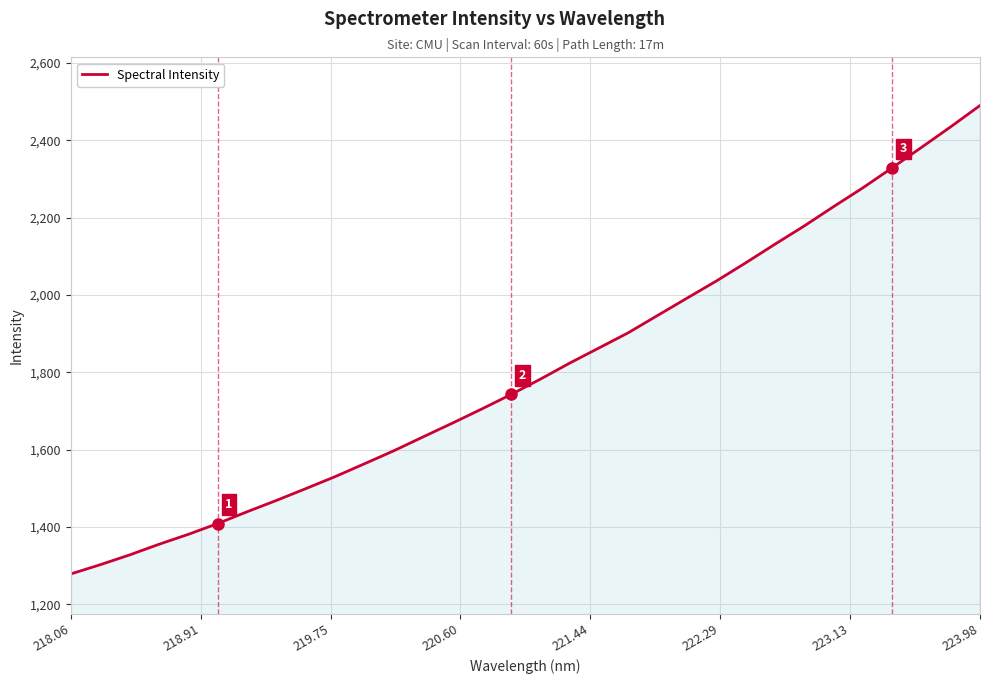

Count the number of categories in the chart.

32